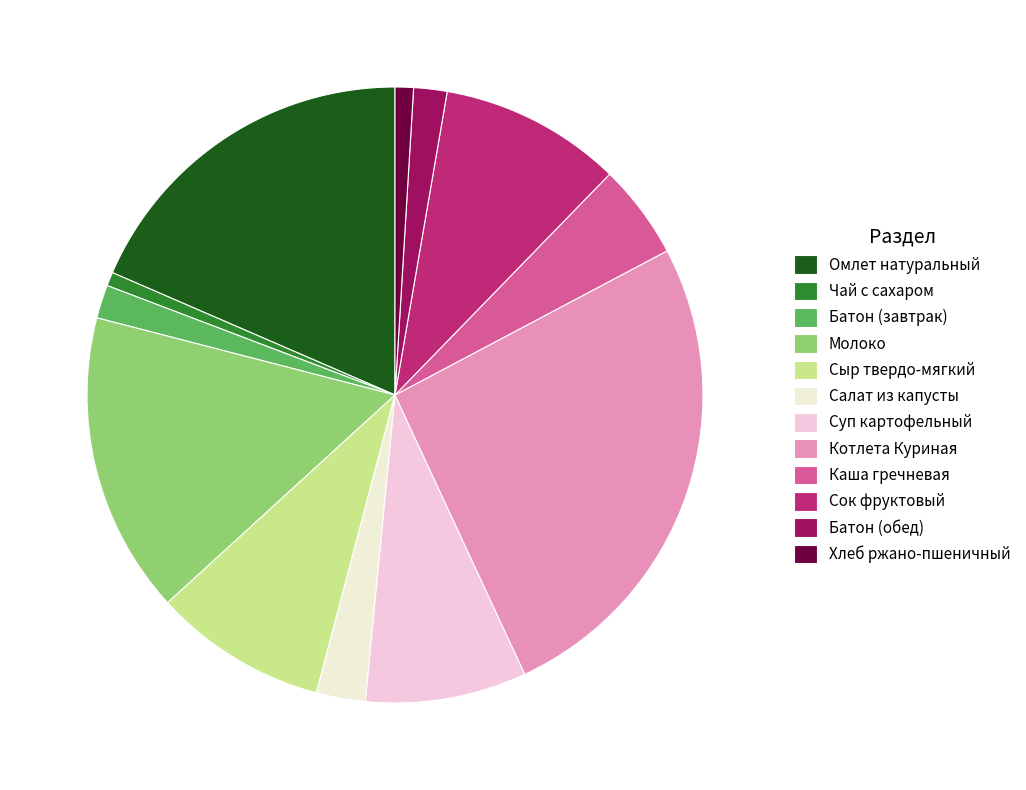

Which slice is the largest?

Котлета Куриная